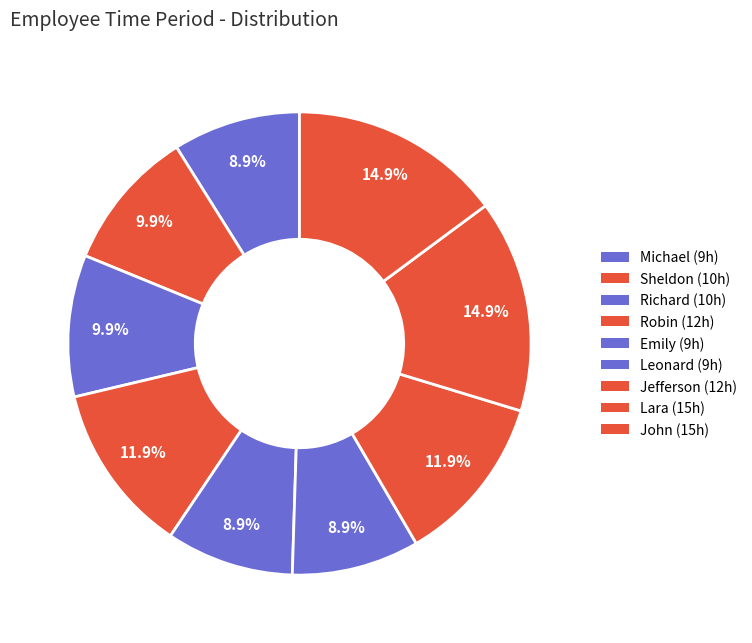

The Lara slice represents 15% of the pie. True or false?

True